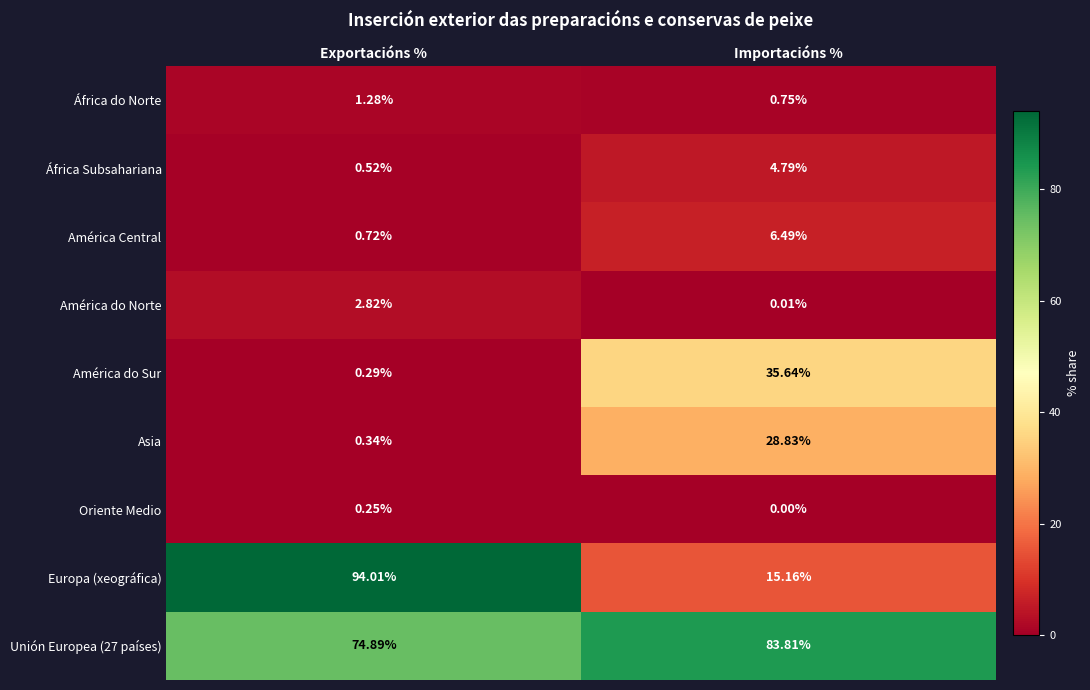

What is the total value across all series at Exportacións %?

175.1